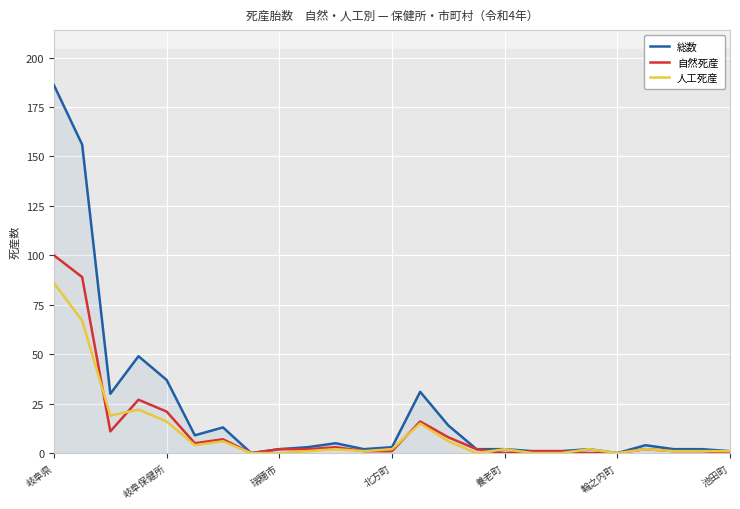

Which category has the highest value in the 総数 series?

岐阜県